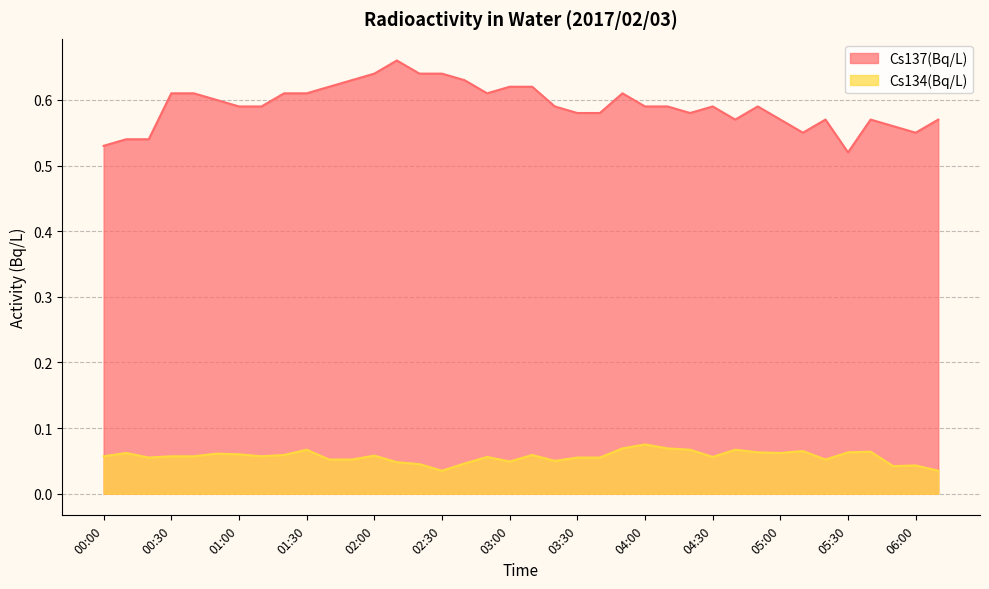

True or false: Cs137(Bq/L) and Cs134(Bq/L) intersect in this chart.

False